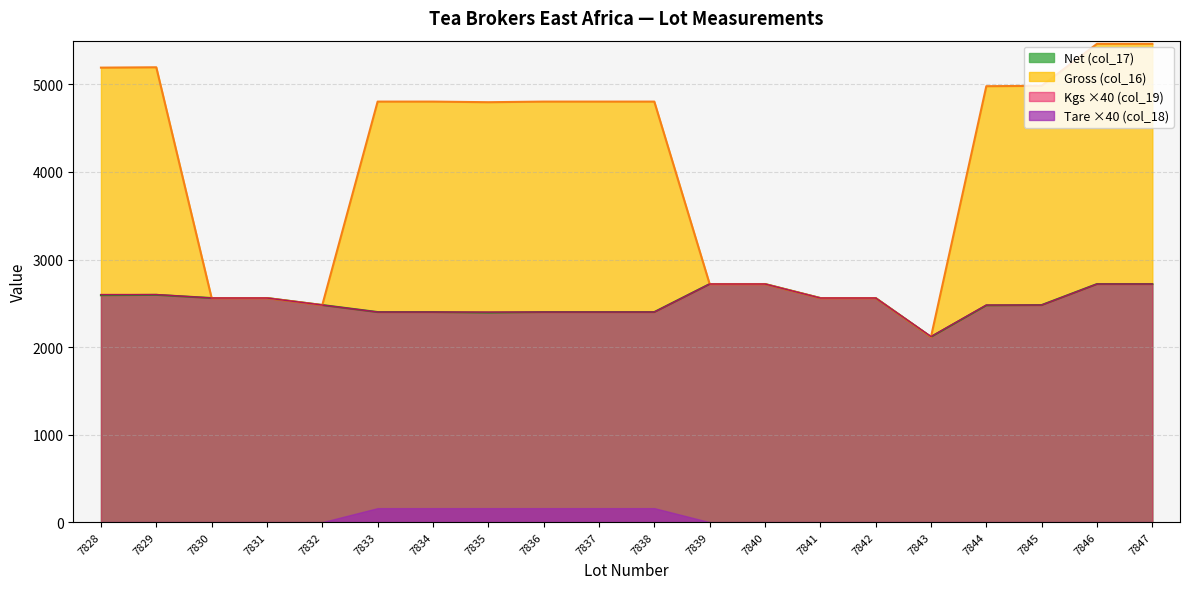

True or false: Net (col_17) has a value of 2560 at 7841.

True